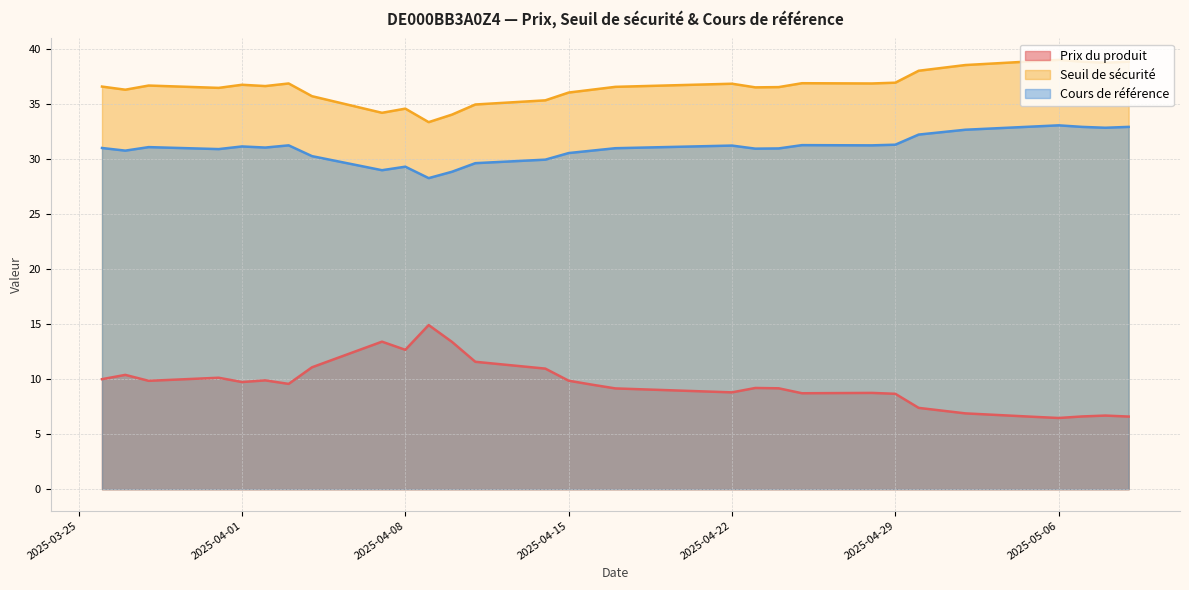

True or false: Prix du produit and Cours de référence cross at least once.

False